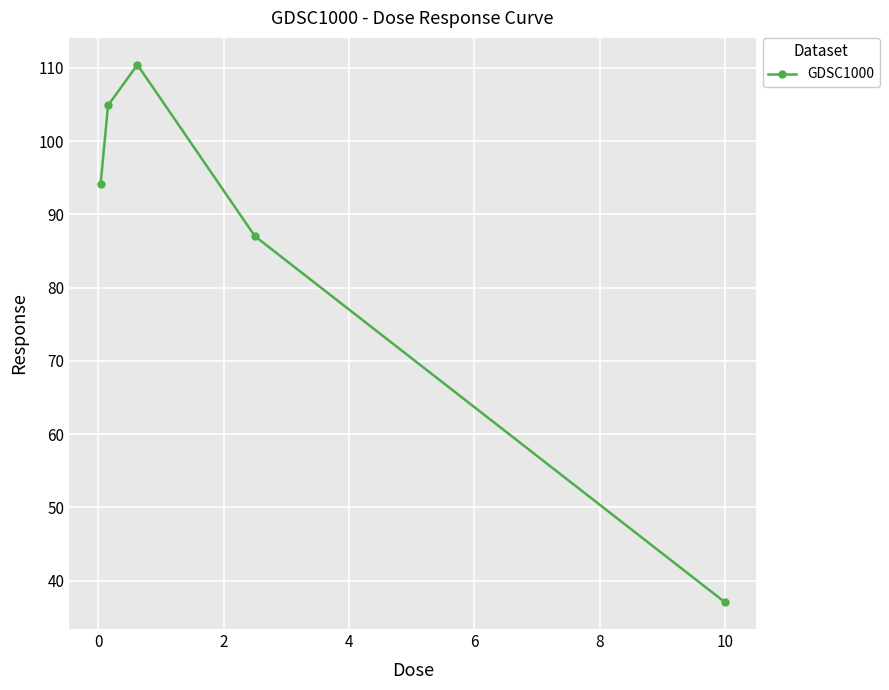

What is the value of the 5th point from the left?

37.1